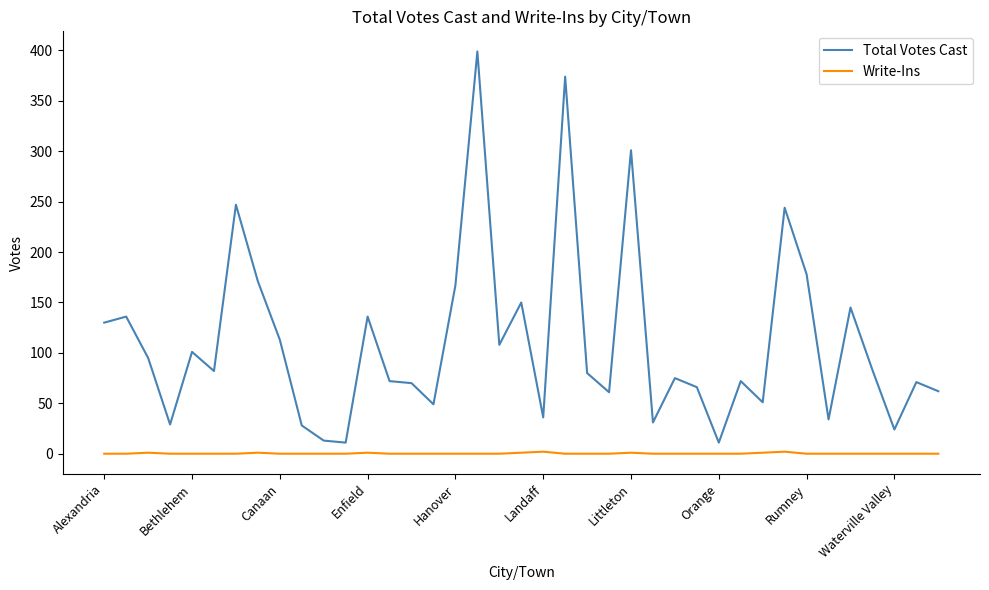

What is the maximum value for Total Votes Cast?

399